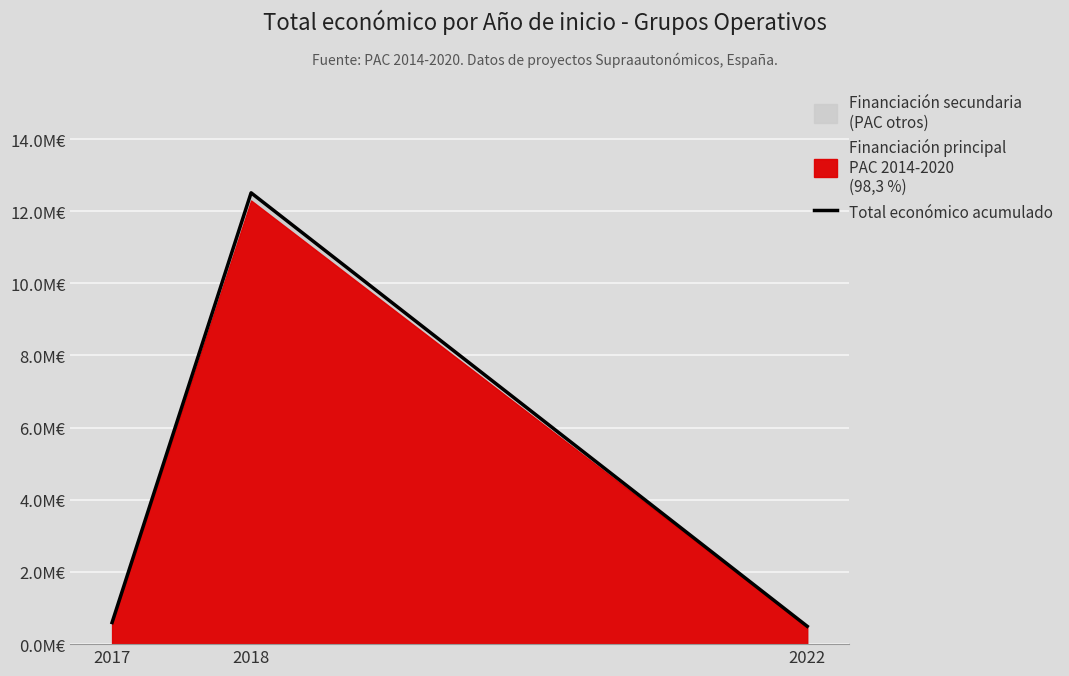

What is the greatest value displayed?

12508456